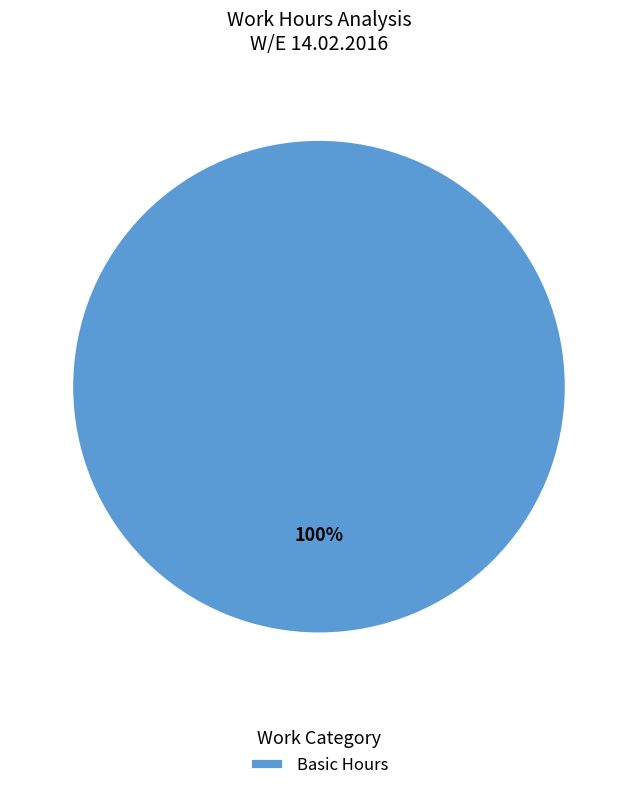

Count the number of slices in the pie.

1